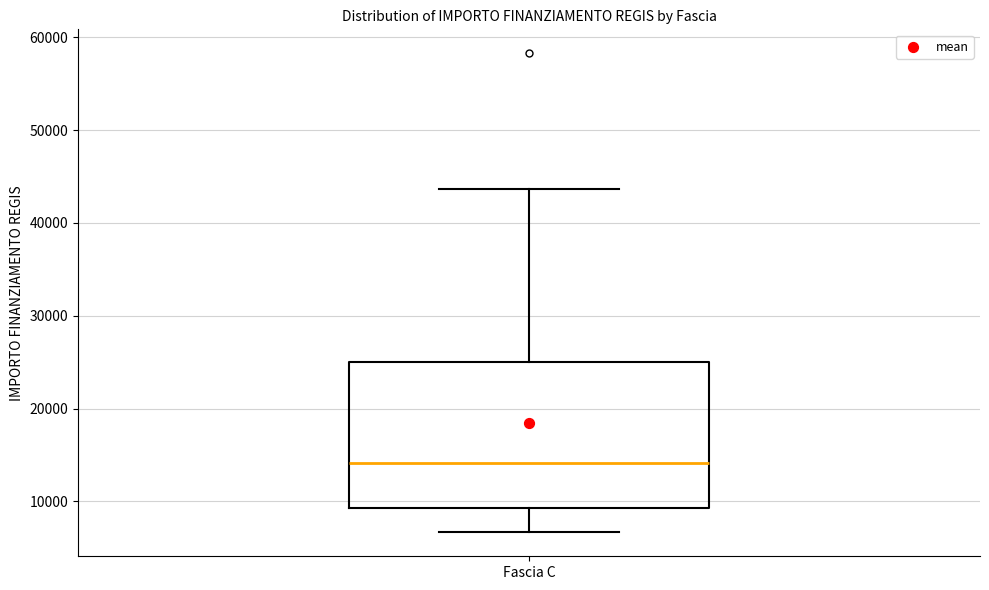

Read this box plot against the y-axis: the position of the median line, the range covered by the box, and the ends of both whiskers. The values are not printed on the chart, so give them approximately, as read against the axis.

median 14000, box 9000 to 25000, whiskers 7000 to 44000